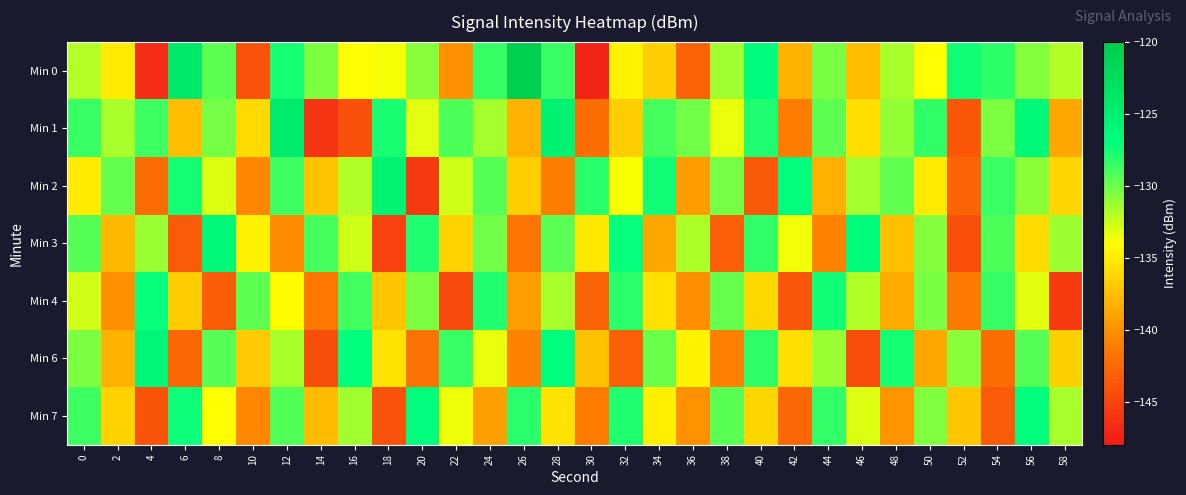

At which category is the sum across all series the highest?

56